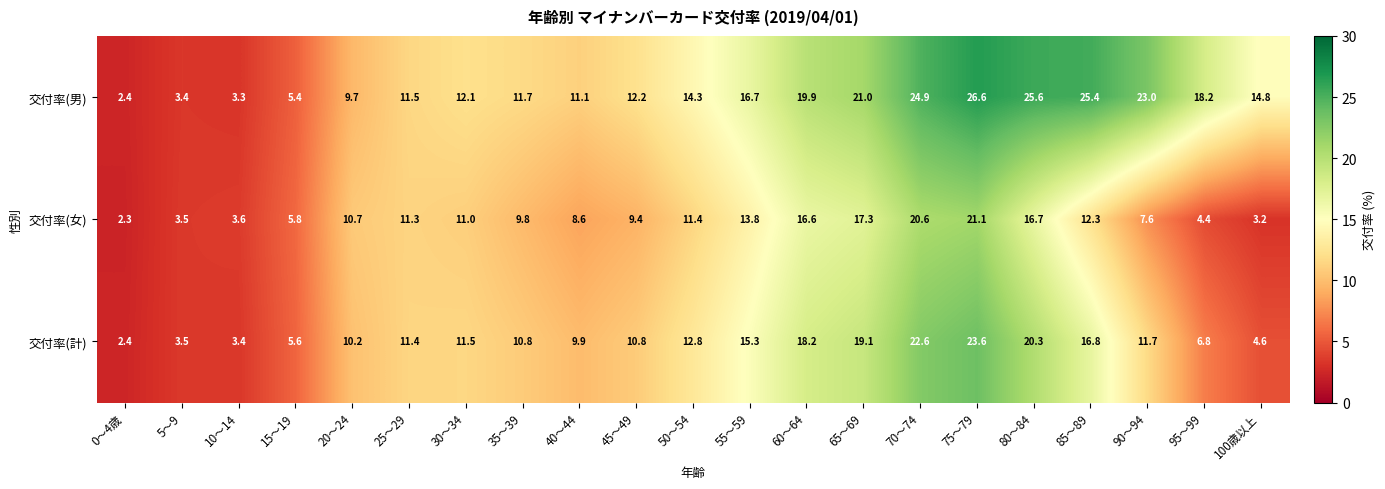

List the series in order of their overall mean, lowest first.

交付率(女), 交付率(計), 交付率(男)